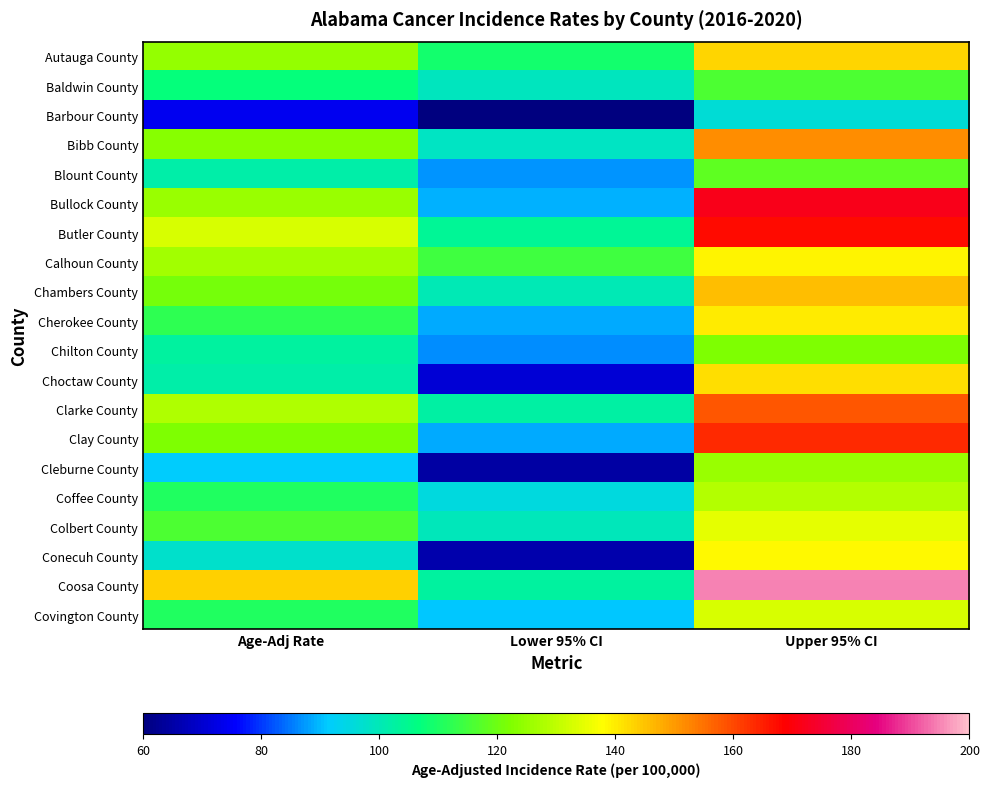

Reading right to left, list all the values displayed in this chart.

Autauga County: Upper 95% CI=142.7	Lower 95% CI=108.9	Age-Adj Rate=124.9
Baldwin County: Upper 95% CI=115.8	Lower 95% CI=99.3	Age-Adj Rate=107.3
Barbour County: Upper 95% CI=96.5	Lower 95% CI=55.9	Age-Adj Rate=74.2
Bibb County: Upper 95% CI=151.4	Lower 95% CI=98.7	Age-Adj Rate=122.9
Blount County: Upper 95% CI=118.1	Lower 95% CI=87.1	Age-Adj Rate=101.7
Bullock County: Upper 95% CI=171.9	Lower 95% CI=89.2	Age-Adj Rate=125.6
Butler County: Upper 95% CI=167.2	Lower 95% CI=104.2	Age-Adj Rate=133.0
Calhoun County: Upper 95% CI=139.2	Lower 95% CI=114.6	Age-Adj Rate=126.5
Chambers County: Upper 95% CI=145.6	Lower 95% CI=100.1	Age-Adj Rate=121.2
Cherokee County: Upper 95% CI=140.0	Lower 95% CI=88.7	Age-Adj Rate=112.1
Chilton County: Upper 95% CI=121.9	Lower 95% CI=86.3	Age-Adj Rate=103.0
Choctaw County: Upper 95% CI=141.7	Lower 95% CI=70.7	Age-Adj Rate=101.7
Clarke County: Upper 95% CI=158.3	Lower 95% CI=102.6	Age-Adj Rate=128.2
Clay County: Upper 95% CI=163.4	Lower 95% CI=88.7	Age-Adj Rate=121.9
Cleburne County: Upper 95% CI=125.4	Lower 95% CI=64.9	Age-Adj Rate=91.6
Coffee County: Upper 95% CI=128.4	Lower 95% CI=95.1	Age-Adj Rate=110.8
Colbert County: Upper 95% CI=134.4	Lower 95% CI=99.7	Age-Adj Rate=116.1
Conecuh County: Upper 95% CI=138.3	Lower 95% CI=66.0	Age-Adj Rate=97.4
Coosa County: Upper 95% CI=194.8	Lower 95% CI=103.1	Age-Adj Rate=143.5
Covington County: Upper 95% CI=132.9	Lower 95% CI=90.9	Age-Adj Rate=110.4